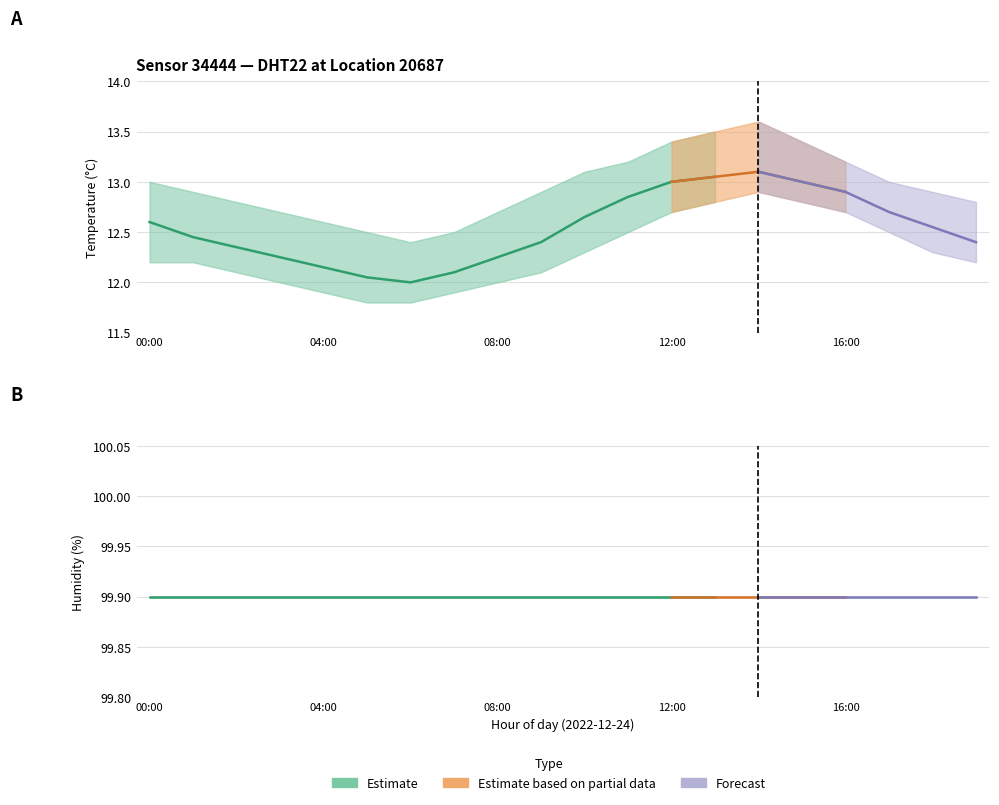

Reading left to right, extract all data points from this chart.

temperature_lower: 12.2	12.2	12.1	12.0	11.9	11.8	11.8	11.9	12.0	12.1	12.3	12.5	12.7	12.8	12.9	12.8	12.7	12.5	12.3	12.2
temperature_mid: 12.6	12.4	12.3	12.2	12.2	12.1	12.0	12.1	12.2	12.4	12.7	12.8	13.0	13.1	13.1	13.0	12.9	12.7	12.6	12.4
temperature_upper: 13.0	12.9	12.8	12.7	12.6	12.5	12.4	12.5	12.7	12.9	13.1	13.2	13.4	13.5	13.6	13.4	13.2	13.0	12.9	12.8
humidity_lower: 99.9	99.9	99.9	99.9	99.9	99.9	99.9	99.9	99.9	99.9	99.9	99.9	99.9	99.9	99.9	99.9	99.9	99.9	99.9	99.9
humidity_mid: 99.9	99.9	99.9	99.9	99.9	99.9	99.9	99.9	99.9	99.9	99.9	99.9	99.9	99.9	99.9	99.9	99.9	99.9	99.9	99.9
humidity_upper: 99.9	99.9	99.9	99.9	99.9	99.9	99.9	99.9	99.9	99.9	99.9	99.9	99.9	99.9	99.9	99.9	99.9	99.9	99.9	99.9